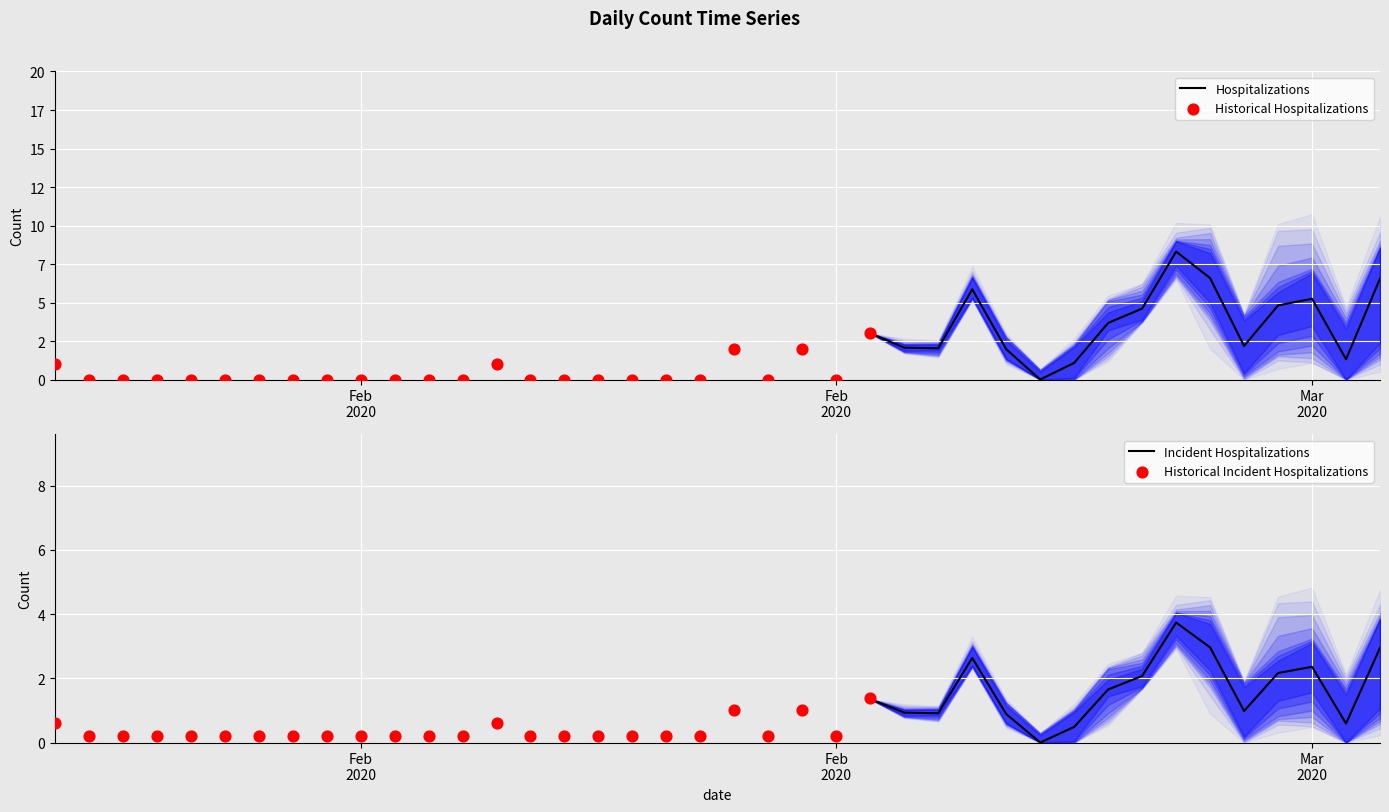

Between 2020/2/20 and 2020/2/2, which is larger?

2020/2/20